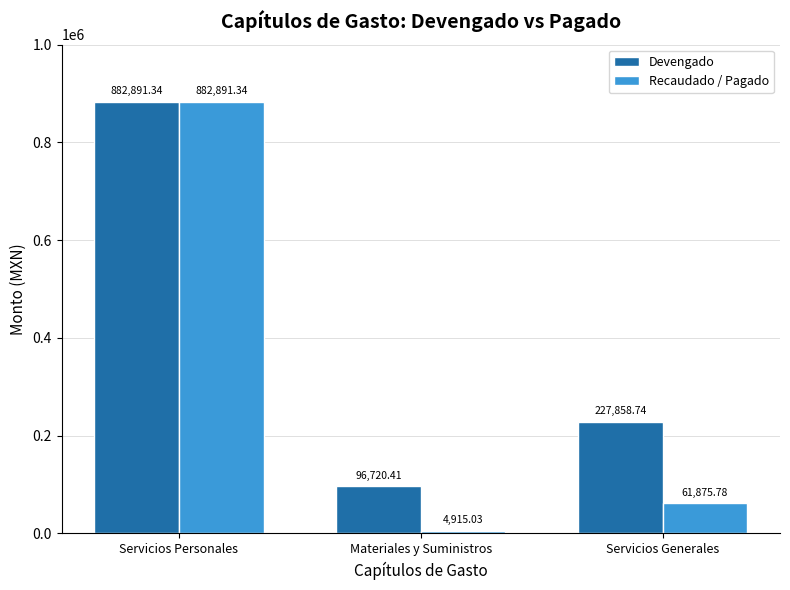

Are the bars horizontal?

No